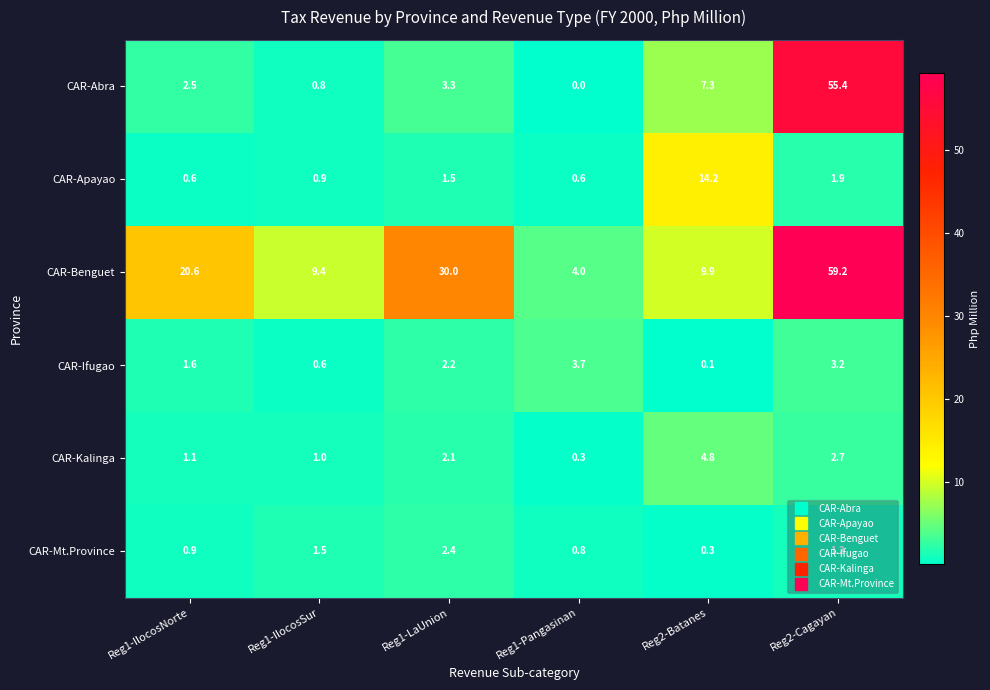

Which series has the widest spread of values?

CAR-Abra